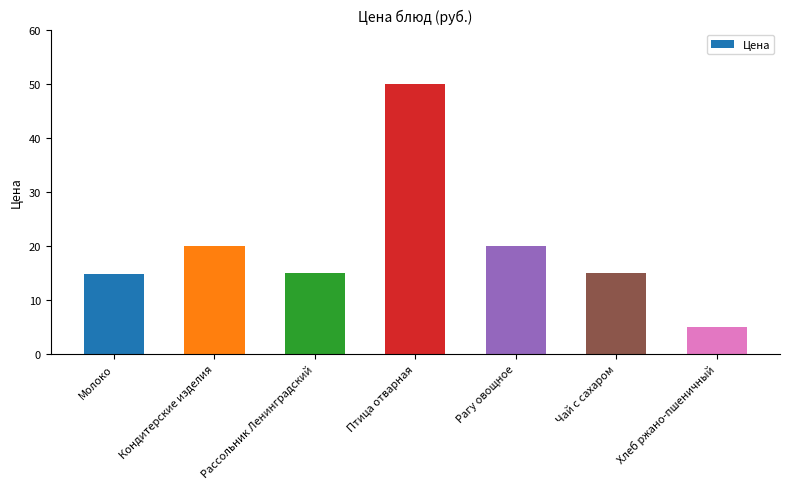

What is the label of the 7th bar from the right?

Молоко